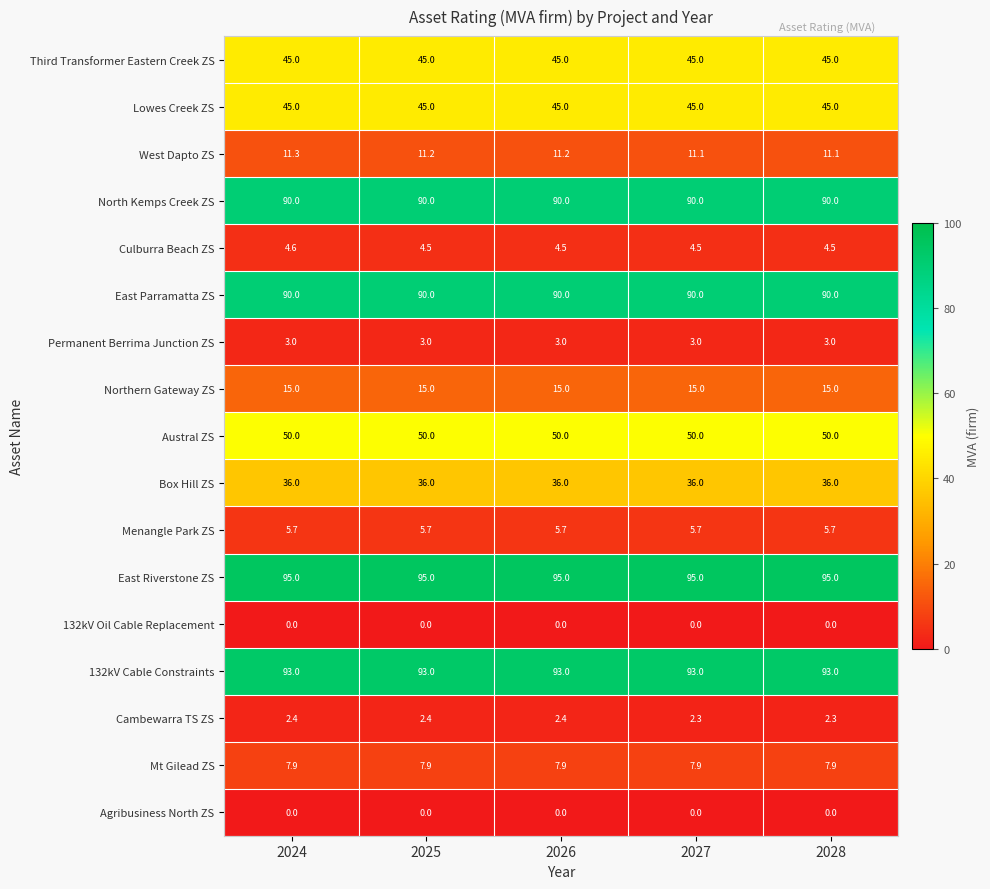

Which series has the widest spread of values?

West Dapto ZS